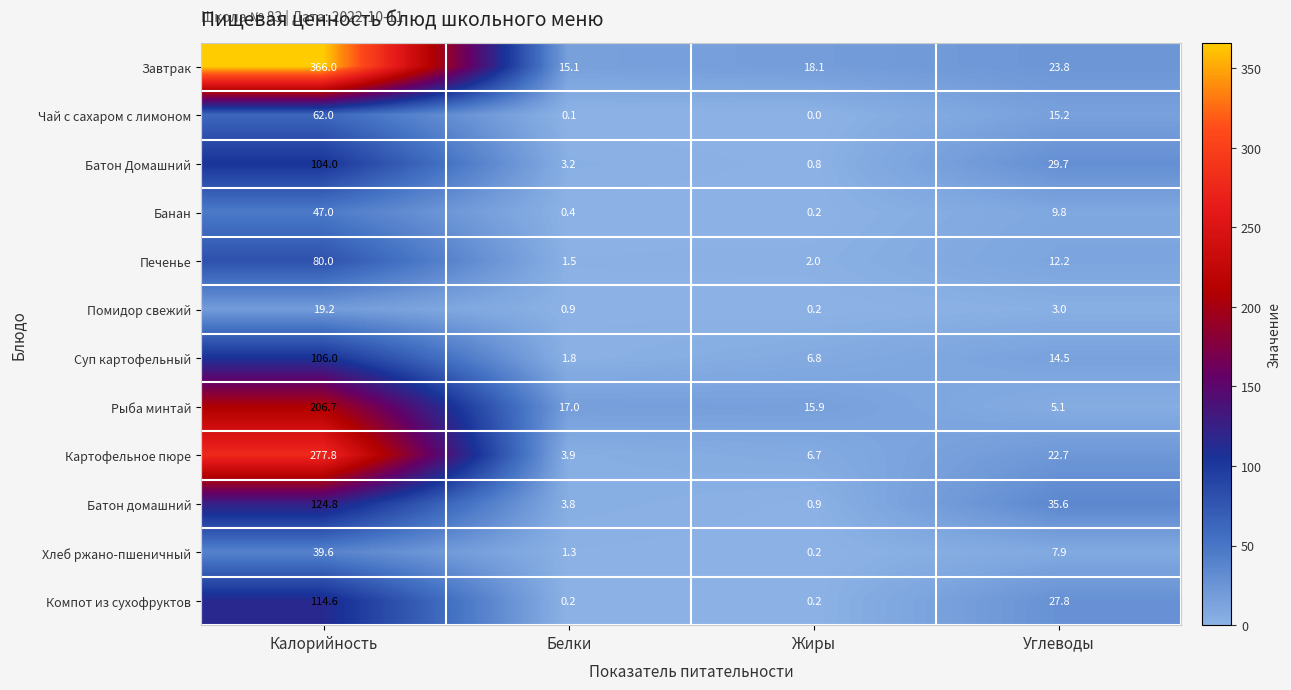

Between Калорийность and Жиры, which series saw the biggest shift?

Завтрак